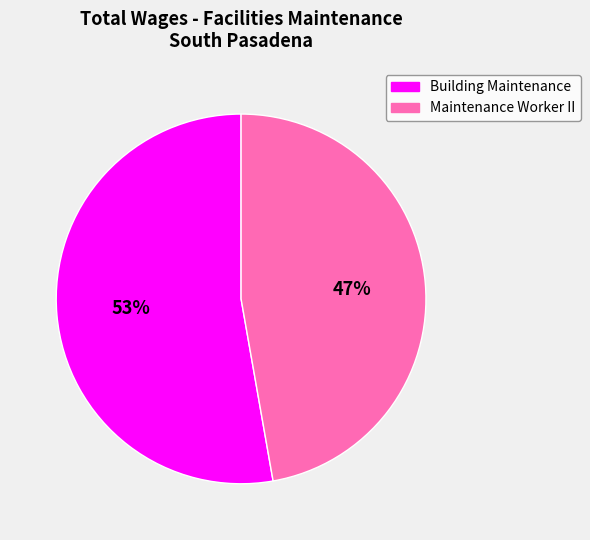

How many slices are in this pie chart?

2